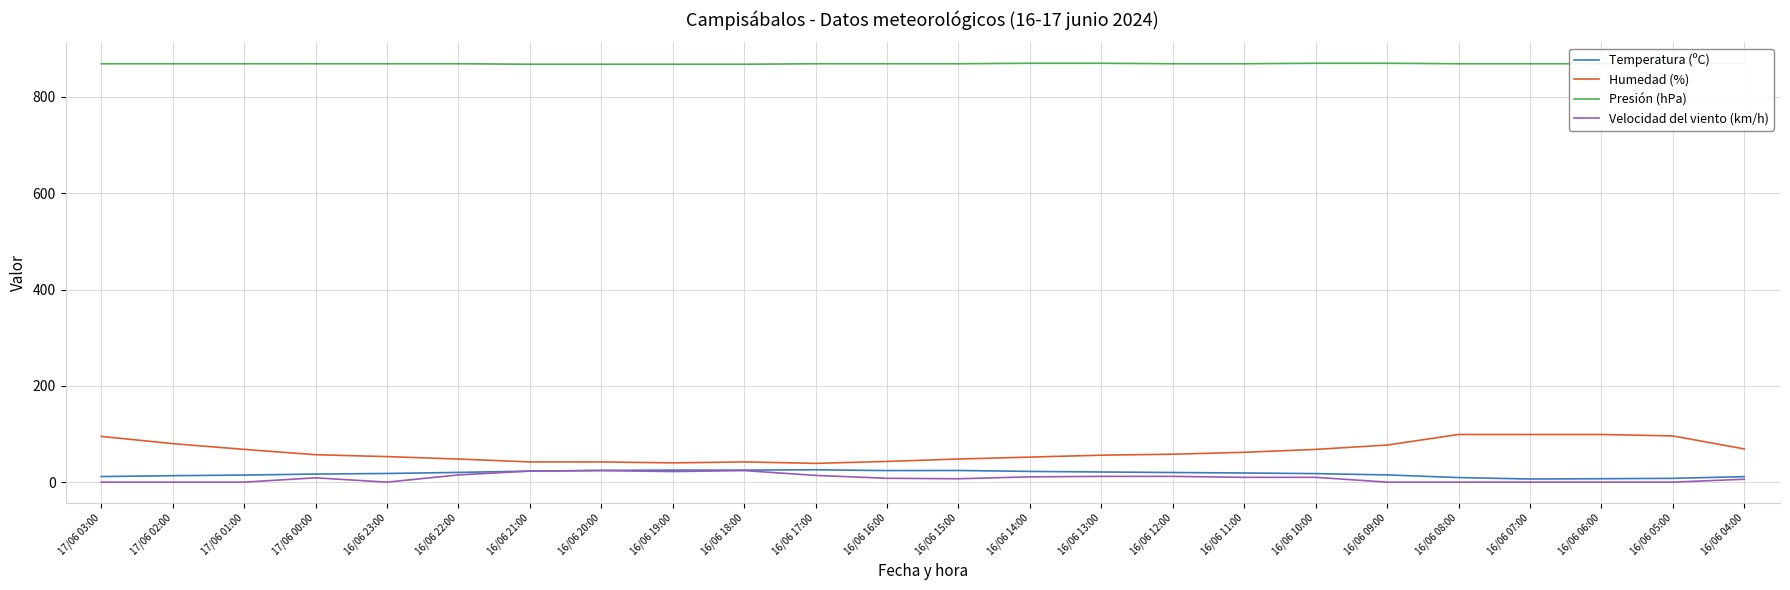

Which label corresponds to the smallest value in the chart?

17/06 03:00